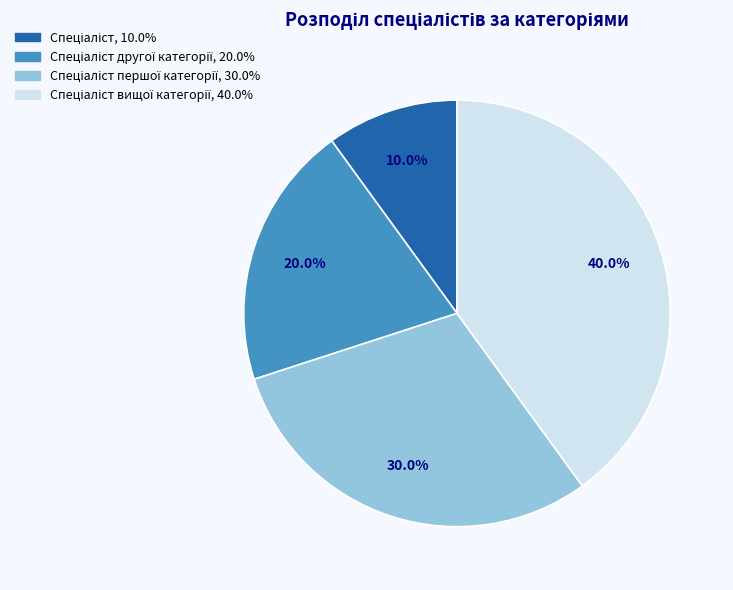

Does any single category account for the majority?

No